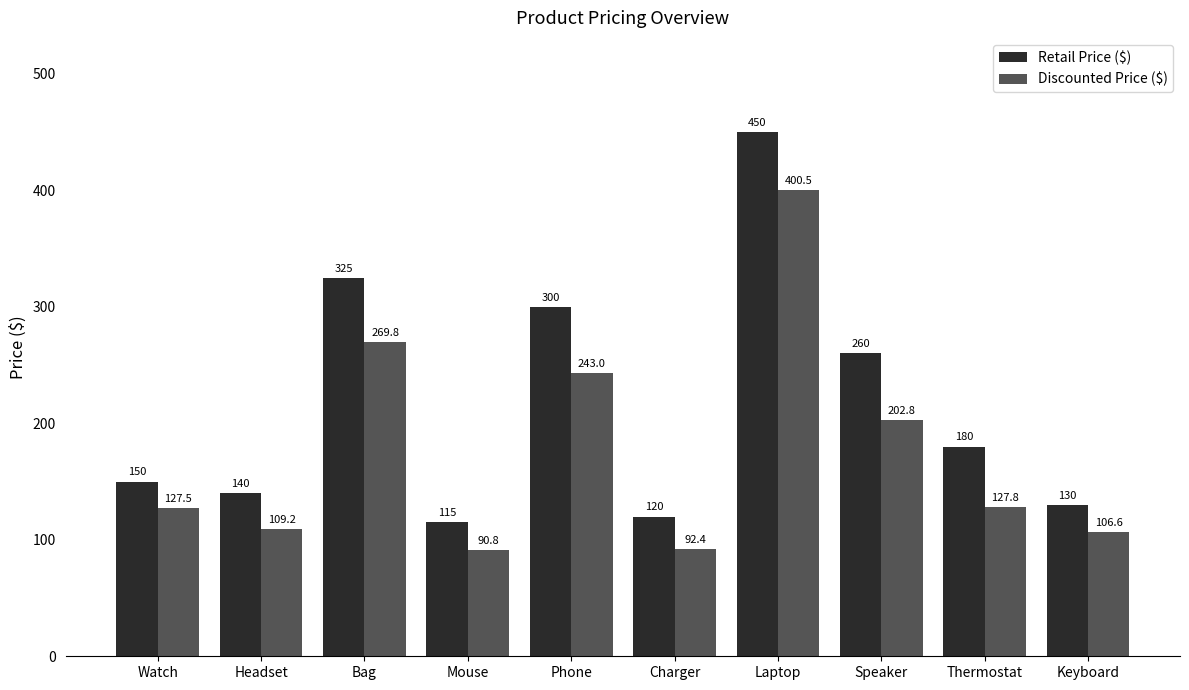

What position from the right is Charger?

5